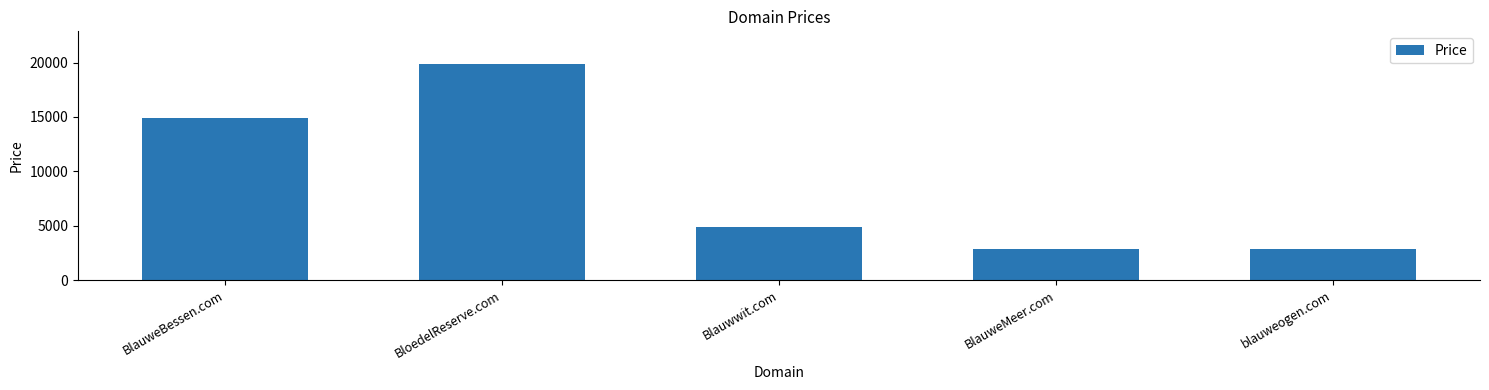

What is the average value?

9088